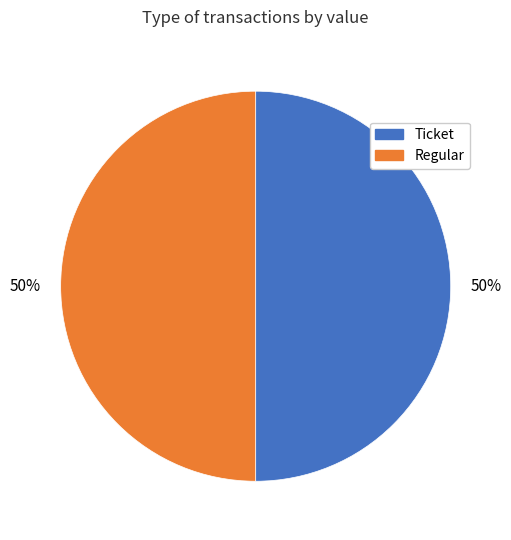

True or false: Ticket accounts for 44% of the total.

False